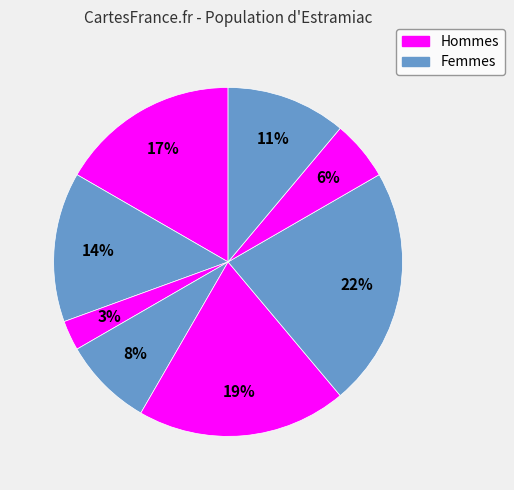

How many slices are in this pie chart?

8